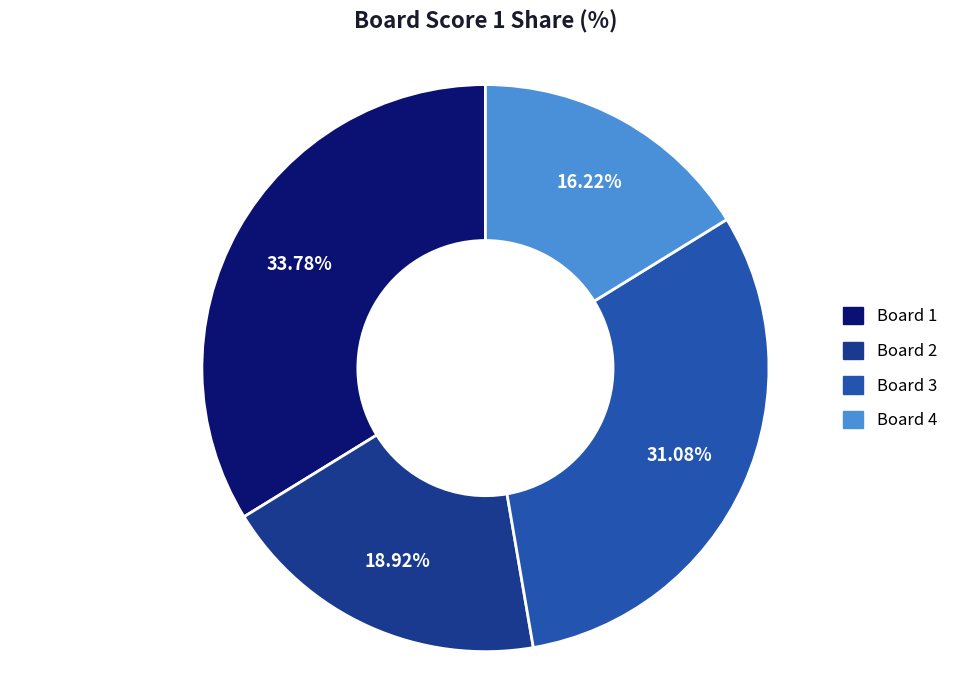

Is there a majority slice in this chart?

No